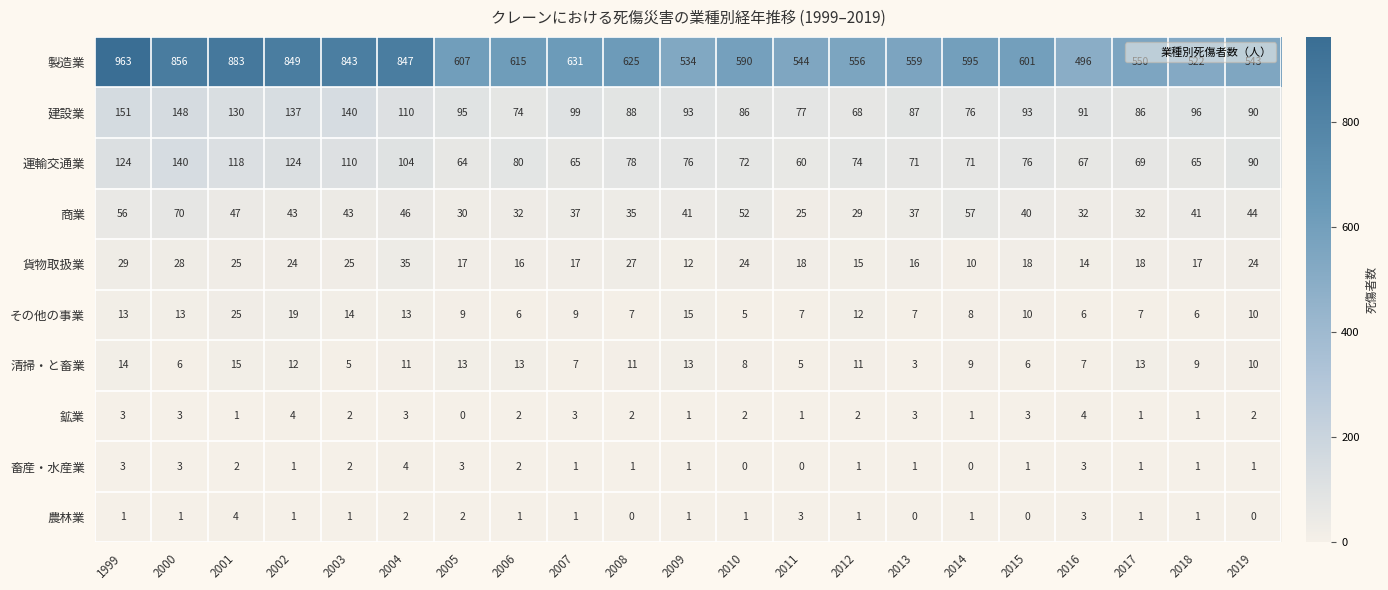

What is the sum of the 清掃・と畜業 values at 2016 and 2006?

20